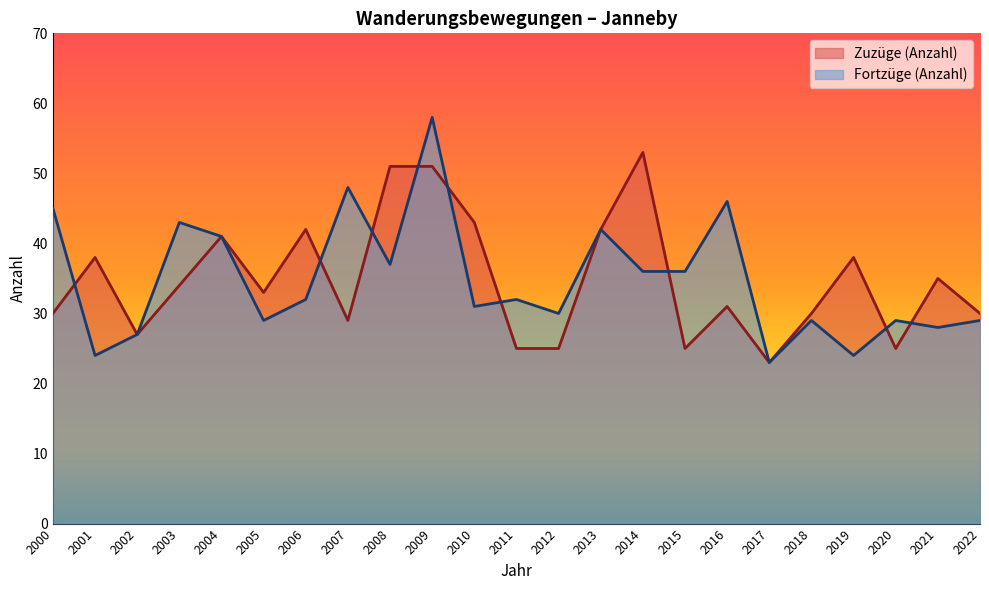

Where does the Zuzüge (Anzahl) series first go above 33?

2001